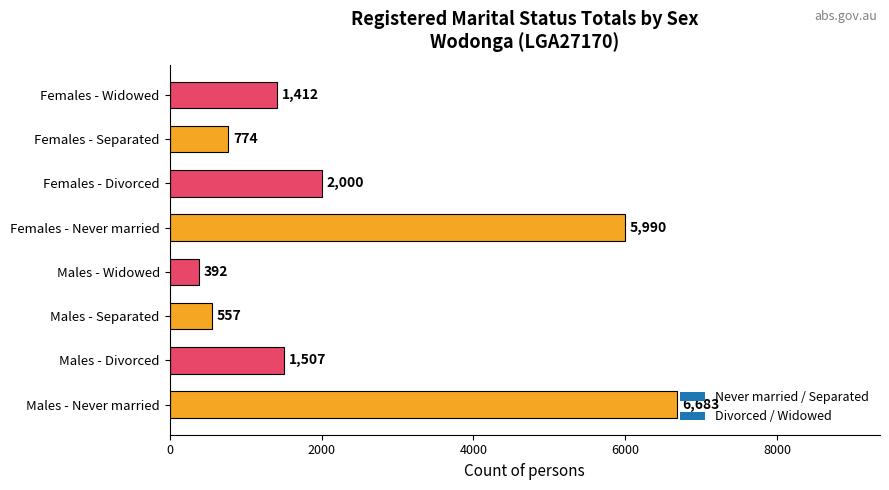

How many data points does each series have?

8